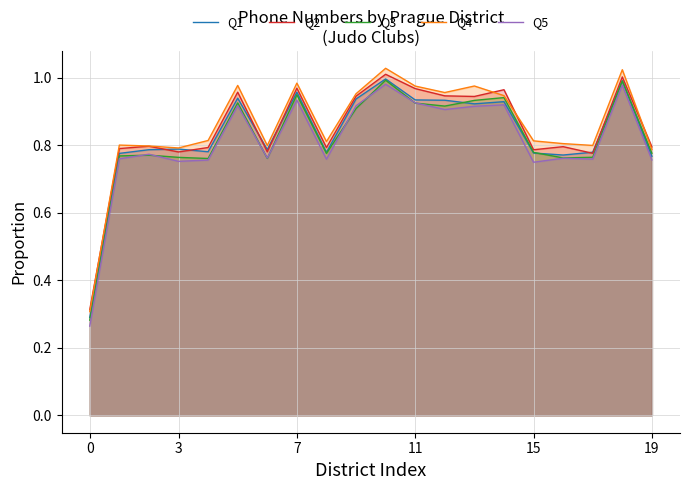

True or false: Q4 and Q5 cross at least once.

False